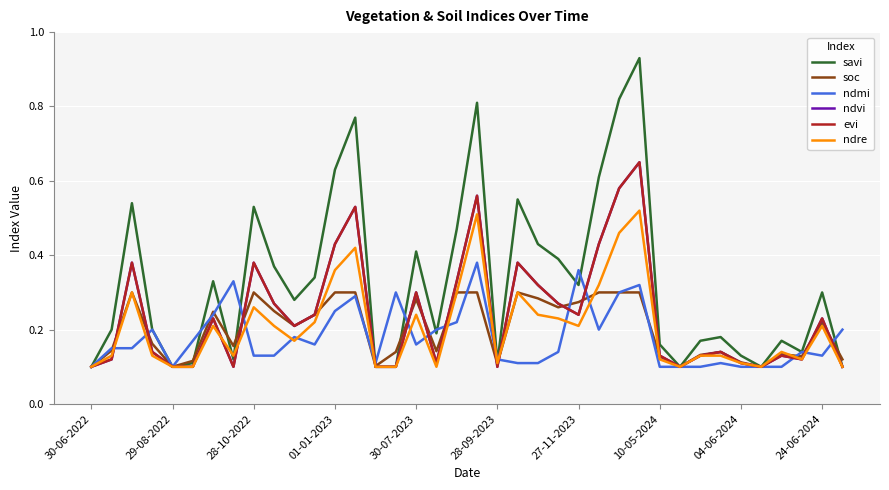

Which series has the largest total across all categories?

savi